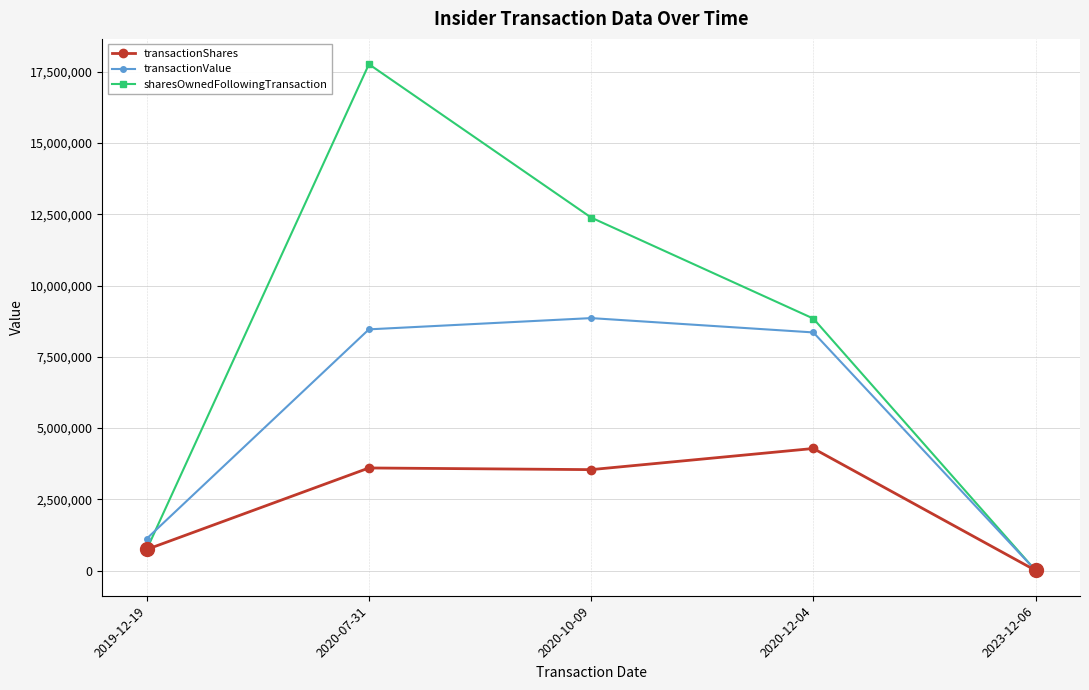

Is this an area chart (filled region under the line)?

No